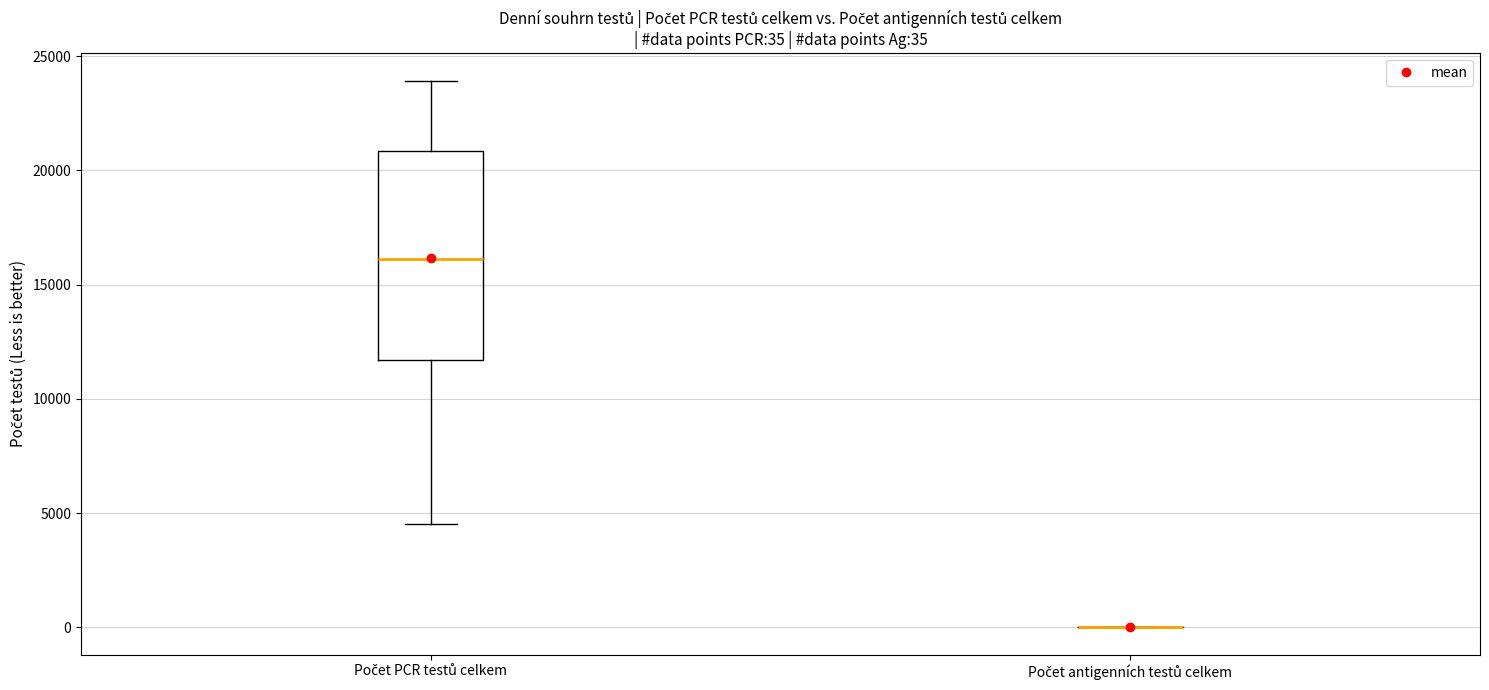

Comparing the boxes themselves (not the whiskers), which one is the tallest?

Počet PCR testů celkem